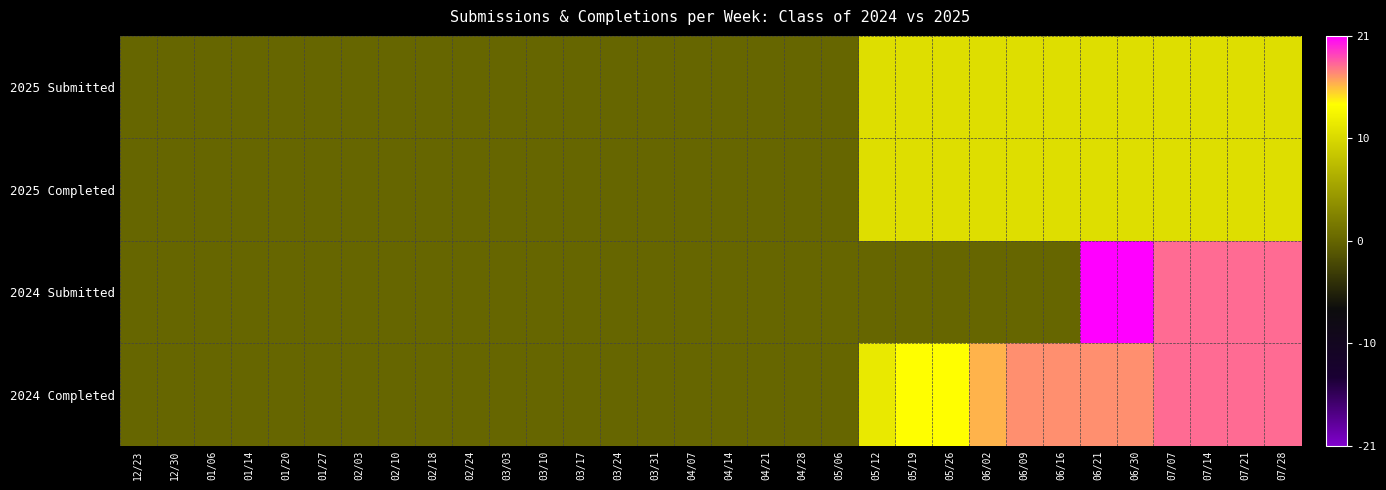

Reading left to right, transcribe all the data shown in this chart.

2025 Submitted: 12/23=0	12/30=0	01/06=0	01/14=0	01/20=0	01/27=0	02/03=0	02/10=0	02/18=0	02/24=0	03/03=0	03/10=0	03/17=0	03/24=0	03/31=0	04/07=0	04/14=0	04/21=0	04/28=0	05/06=0	05/12=11	05/19=11	05/26=11	06/02=11	06/09=11	06/16=11	06/21=11	06/30=11	07/07=11	07/14=11	07/21=11	07/28=11
2025 Completed: 12/23=0	12/30=0	01/06=0	01/14=0	01/20=0	01/27=0	02/03=0	02/10=0	02/18=0	02/24=0	03/03=0	03/10=0	03/17=0	03/24=0	03/31=0	04/07=0	04/14=0	04/21=0	04/28=0	05/06=0	05/12=11	05/19=11	05/26=11	06/02=11	06/09=11	06/16=11	06/21=11	06/30=11	07/07=11	07/14=11	07/21=11	07/28=11
2024 Submitted: 12/23=0	12/30=0	01/06=0	01/14=0	01/20=0	01/27=0	02/03=0	02/10=0	02/18=0	02/24=0	03/03=0	03/10=0	03/17=0	03/24=0	03/31=0	04/07=0	04/14=0	04/21=0	04/28=0	05/06=0	05/12=0	05/19=0	05/26=0	06/02=0	06/09=0	06/16=0	06/21=21	06/30=21	07/07=18	07/14=18	07/21=18	07/28=18
2024 Completed: 12/23=0	12/30=0	01/06=0	01/14=0	01/20=0	01/27=0	02/03=0	02/10=0	02/18=0	02/24=0	03/03=0	03/10=0	03/17=0	03/24=0	03/31=0	04/07=0	04/14=0	04/21=0	04/28=0	05/06=0	05/12=12	05/19=14	05/26=14	06/02=16	06/09=17	06/16=17	06/21=17	06/30=17	07/07=18	07/14=18	07/21=18	07/28=18